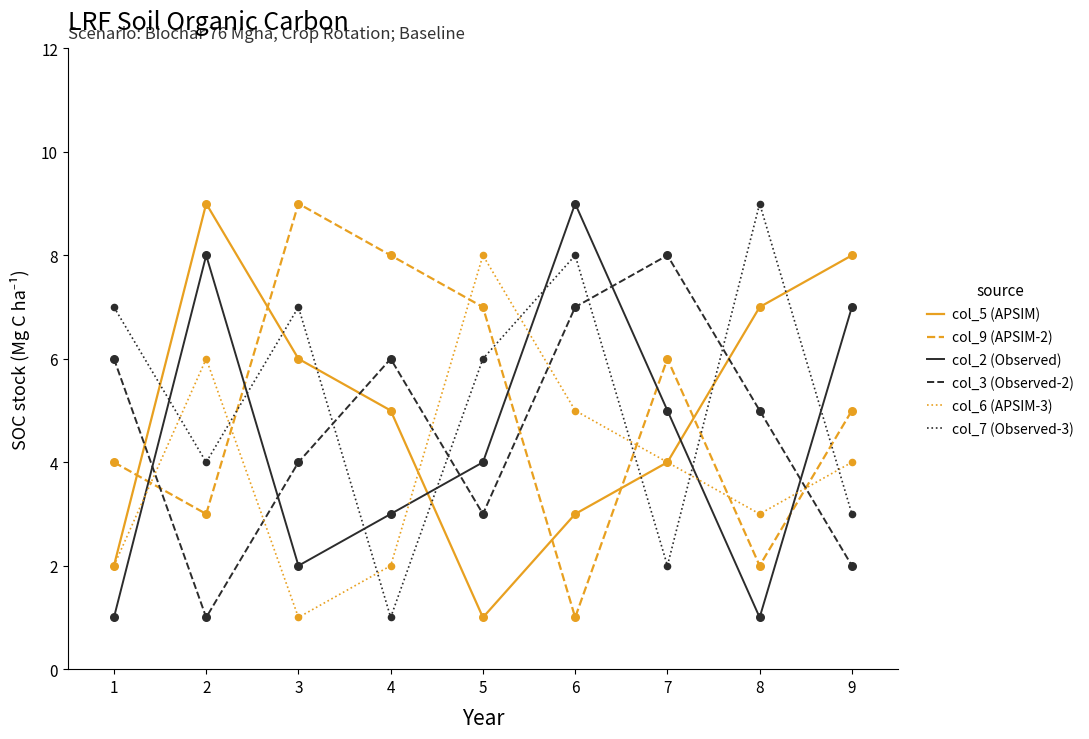

Is the value of col_9 (APSIM-2) at 6 greater than the value of col_6 (APSIM-3) at 2?

No